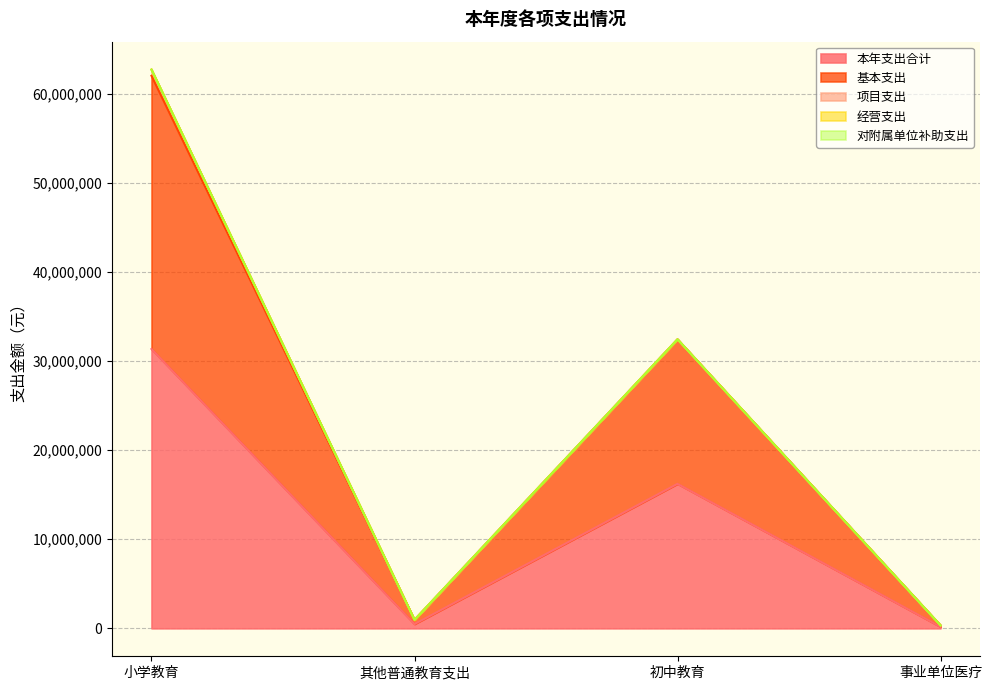

Is it true that 项目支出 equals -460309.7 at 事业单位医疗?

False